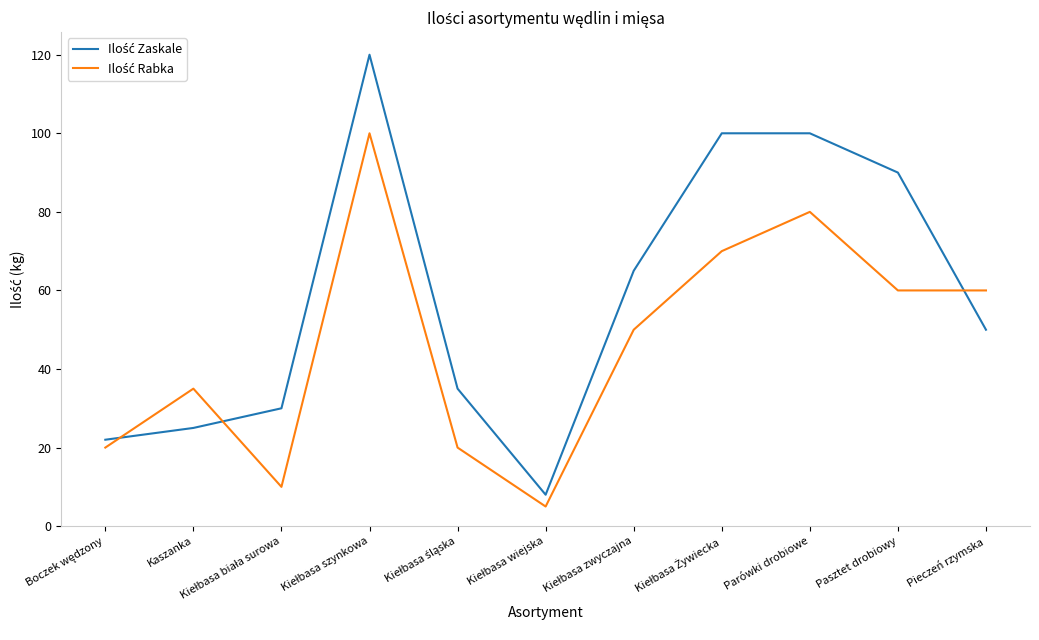

What is the total value across all series at Pasztet drobiowy?

150